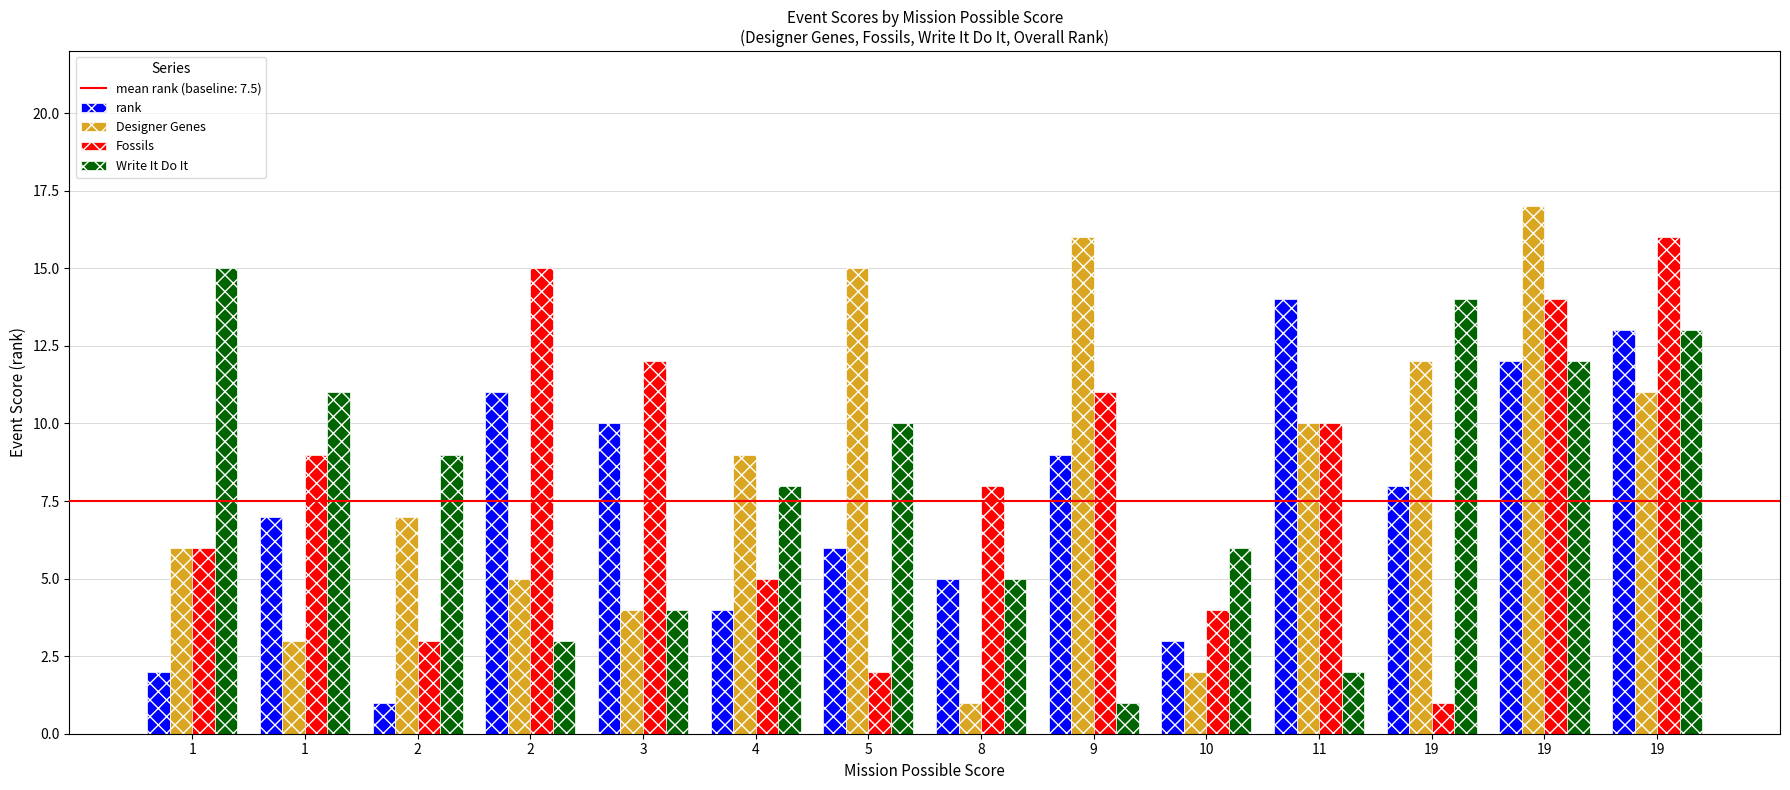

At which label does Write It Do It reach its peak?

1